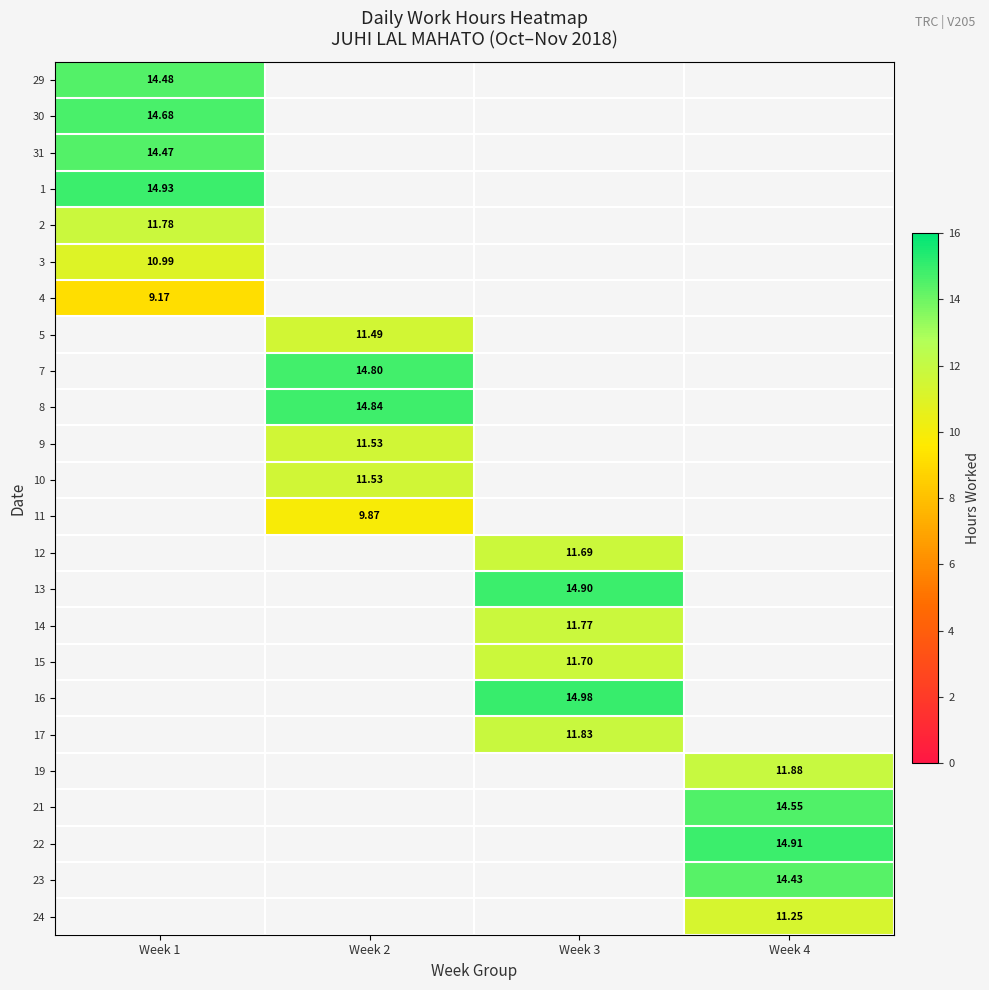

How many data points does each series have?

4